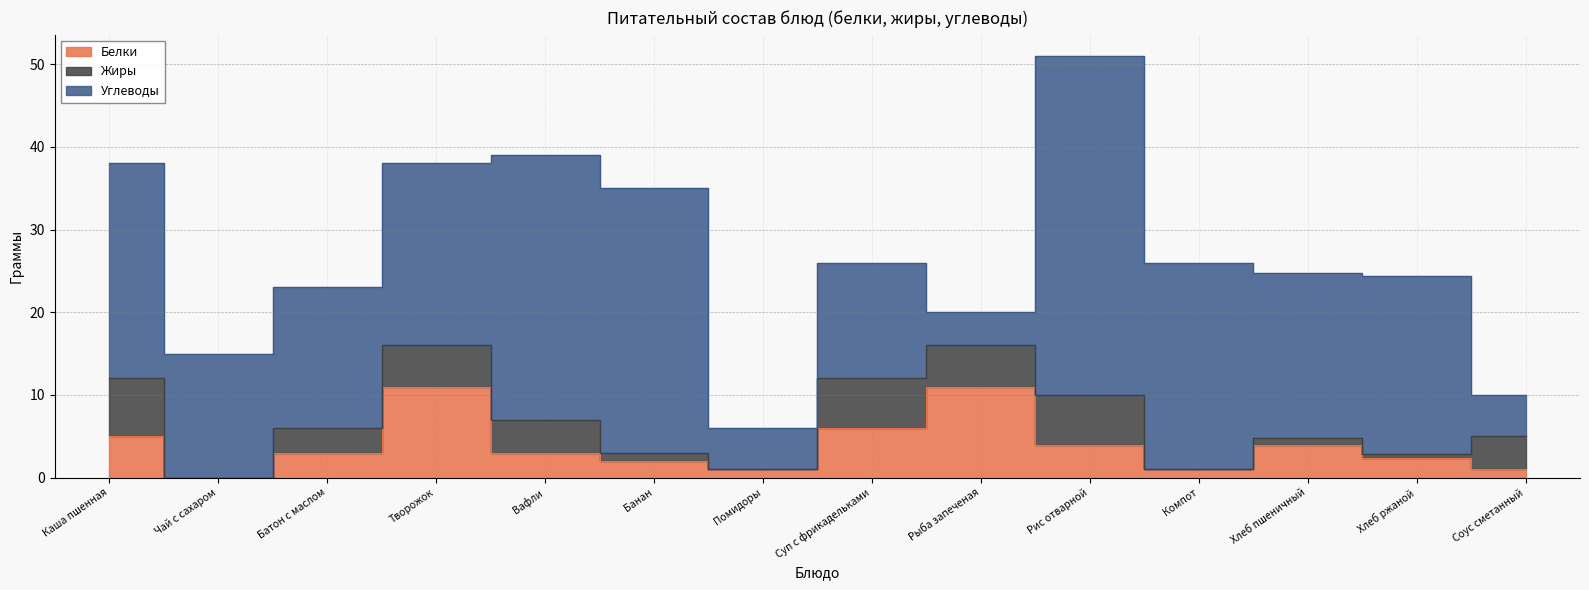

Where do Жиры and Белки first cross each other?

Творожок and Вафли